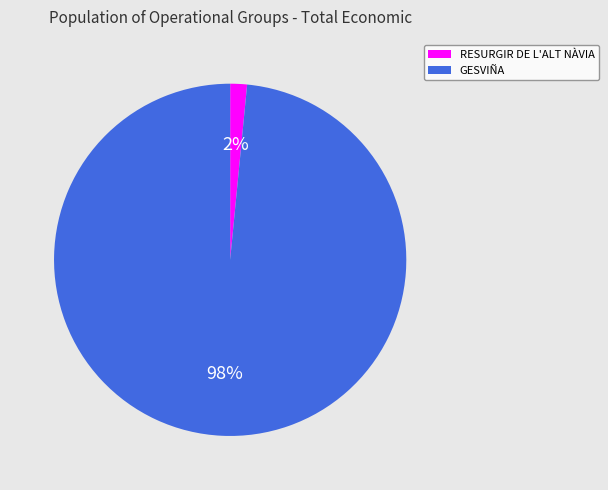

To the nearest percent, what is the average slice percentage?

50%